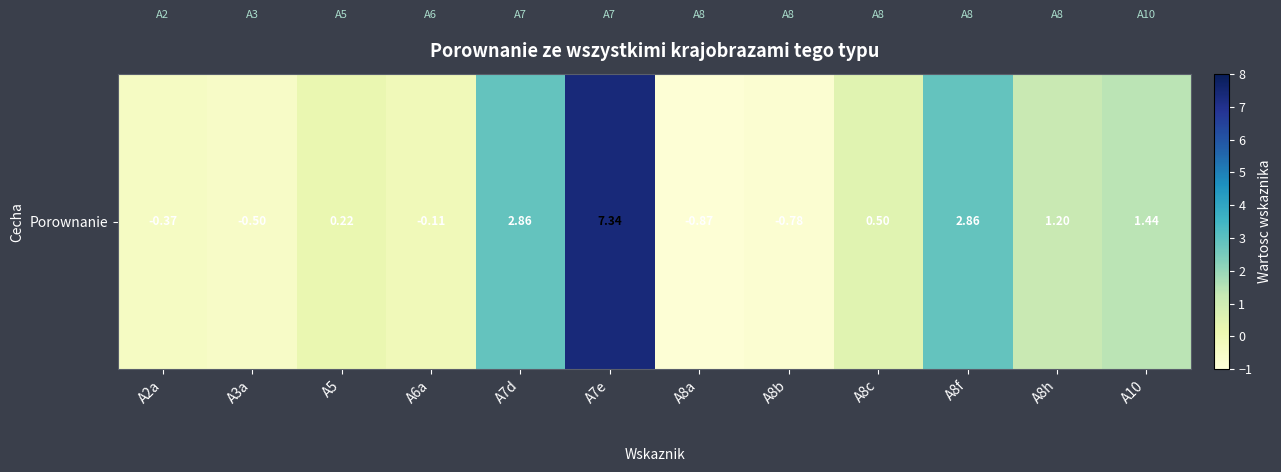

At which label does the data first exceed 0?

A5